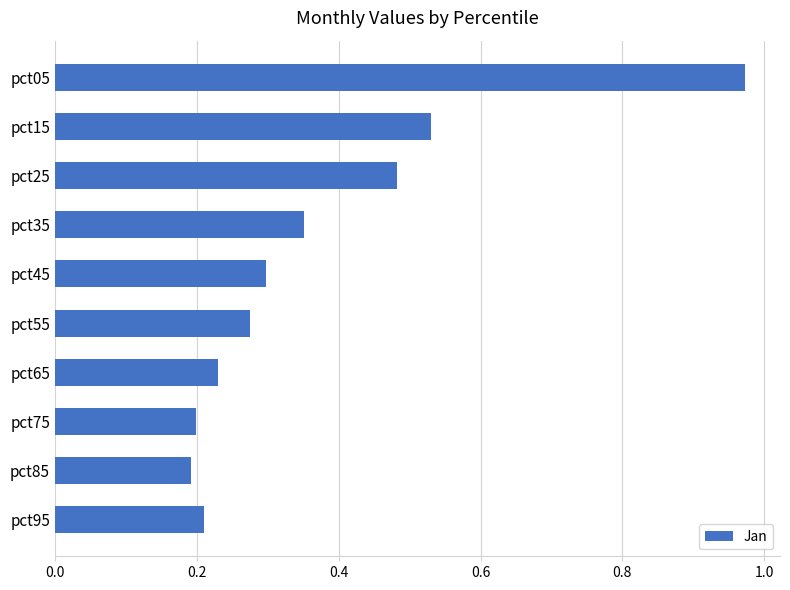

What is the difference between the maximum and minimum values?

0.8